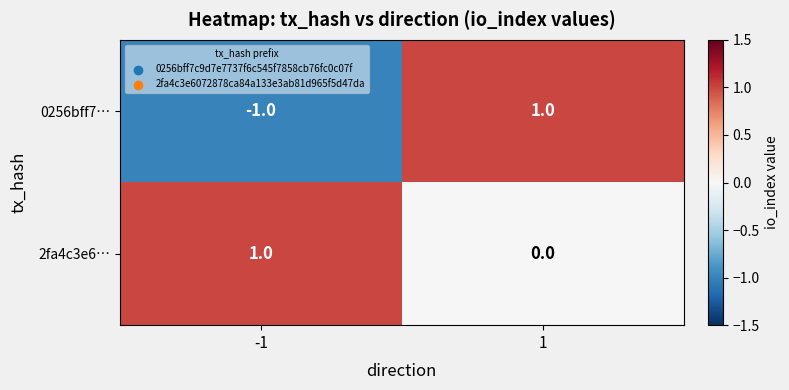

Which series has the largest range (max minus min)?

0256bff7…